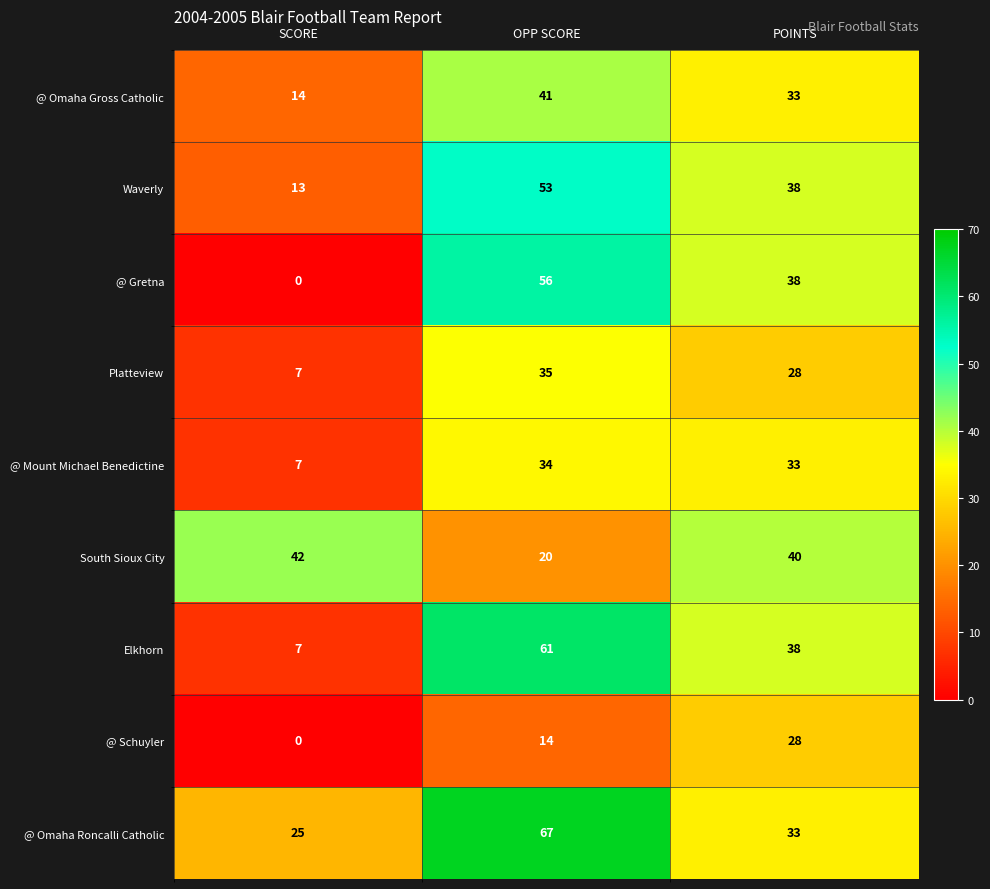

Which category has the lowest value across all series?

SCORE